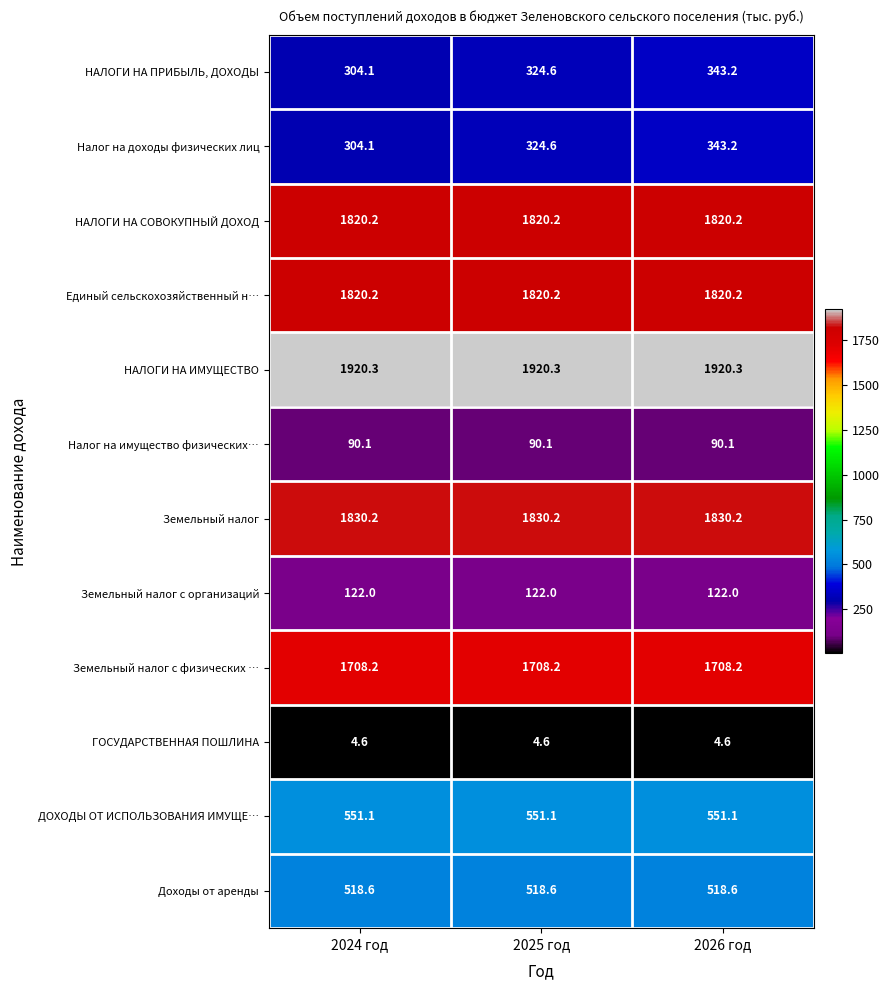

What is the greatest value displayed?

1920.3